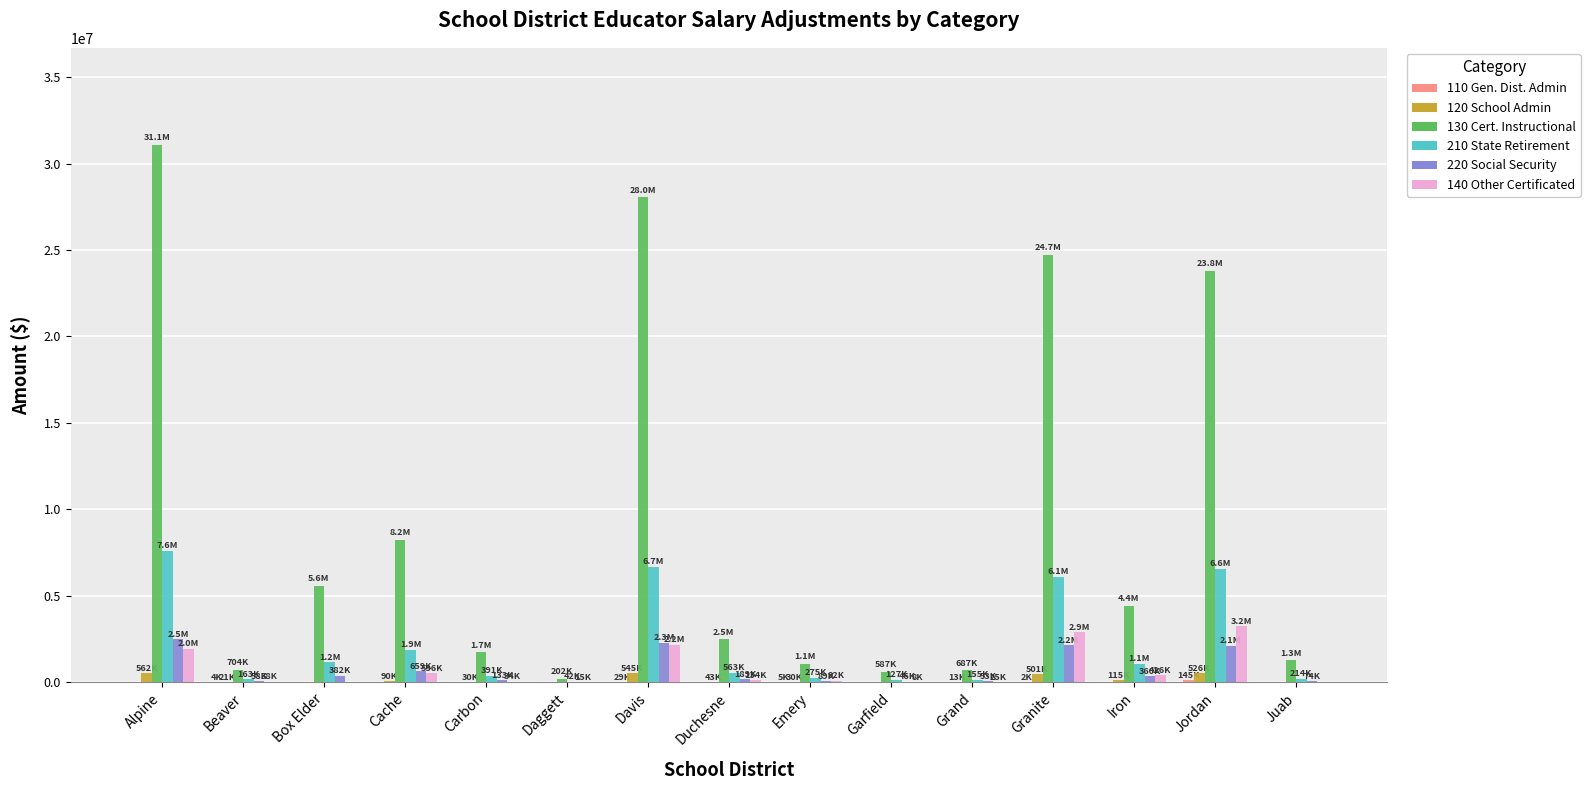

Which series has the largest range (max minus min)?

130 Cert. Instructional